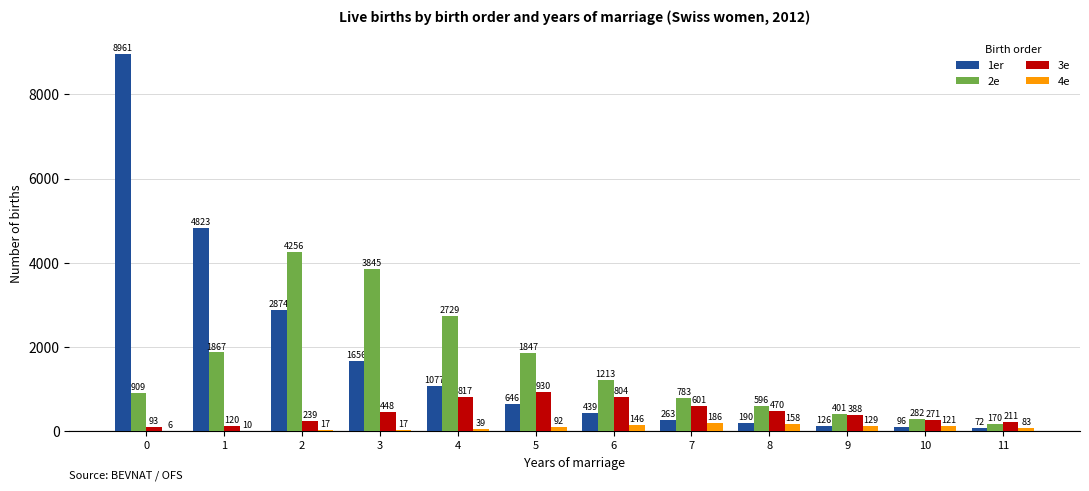

What is the difference between the 2e values at 4 and 9?

2328